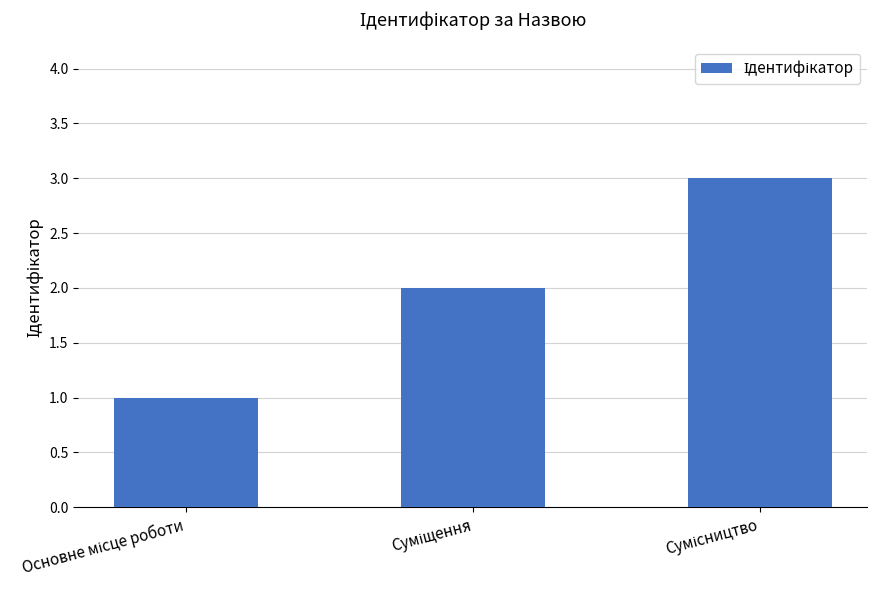

What is the greatest value displayed?

3